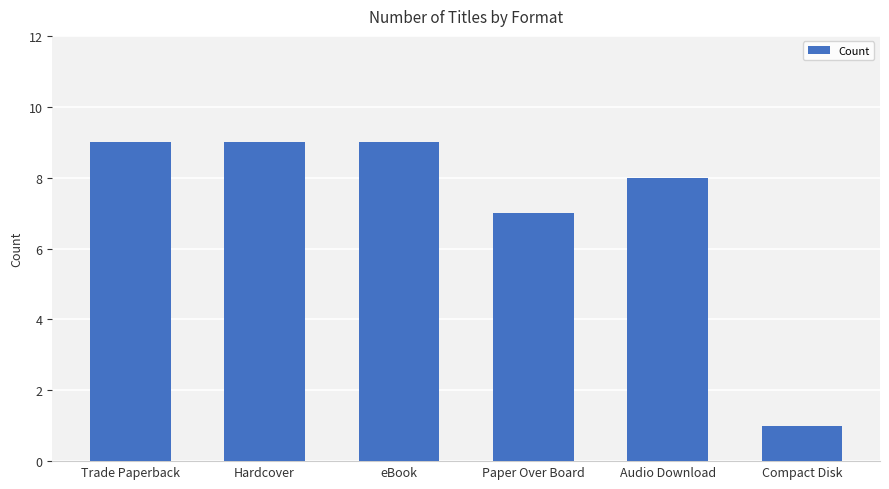

Which category has the lowest value across all series?

Compact Disk